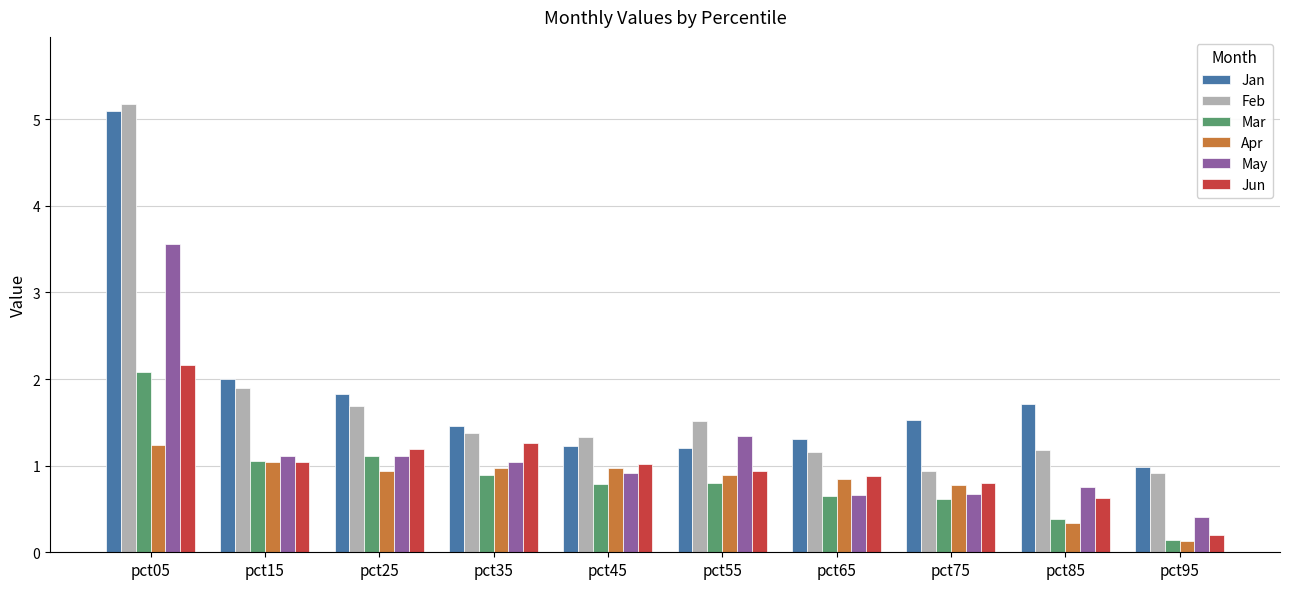

True or false: May has a value of 0.7 at pct95.

False